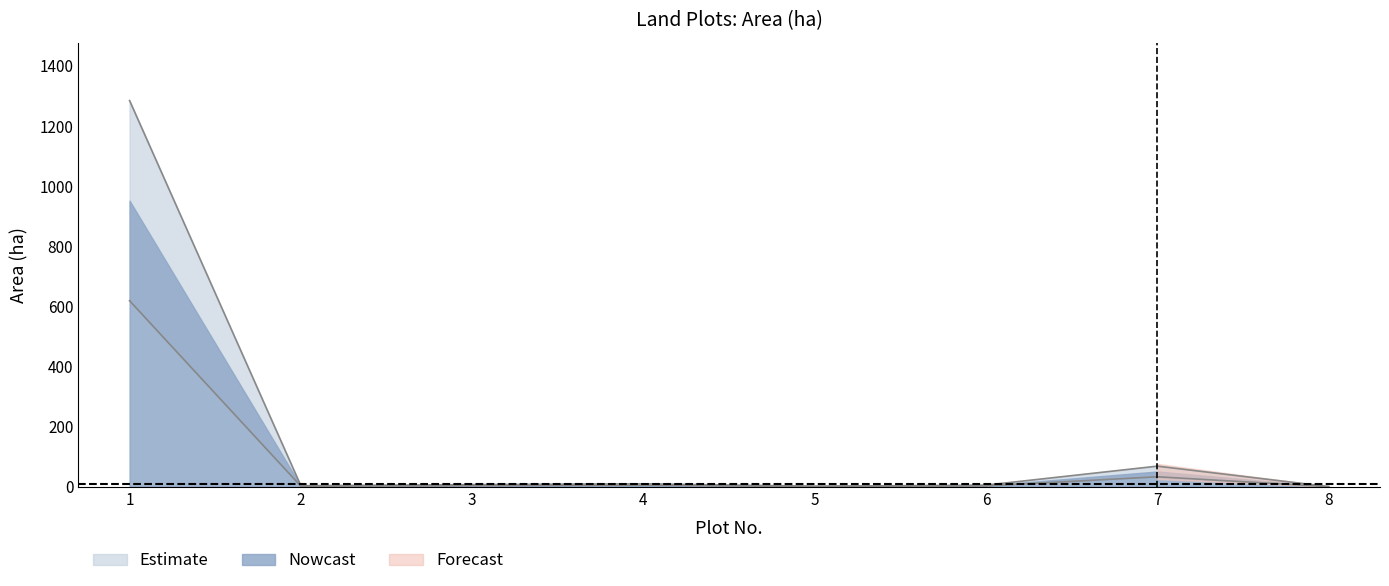

Which label corresponds to the largest value in the chart?

1